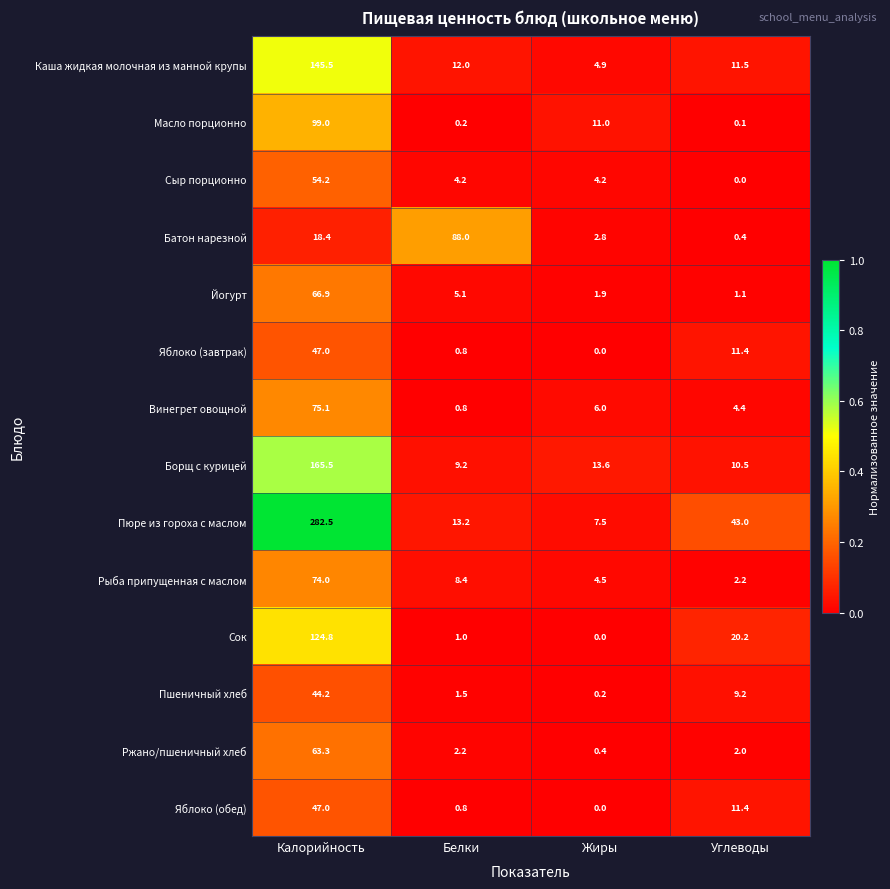

What is the difference between the maximum and minimum values in the Каша жидкая молочная из манной крупы series?

140.6